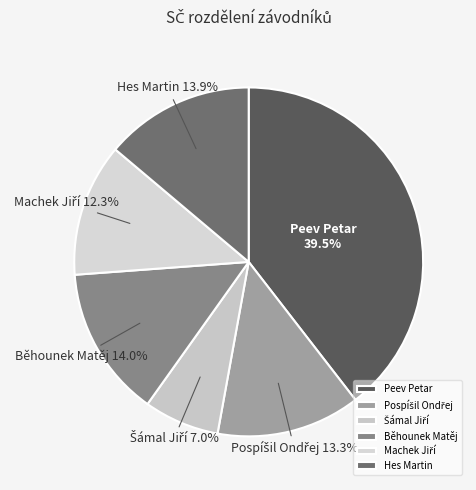

Approximately how many times larger is the value at Peev Petar compared to Běhounek Matěj?

2.8